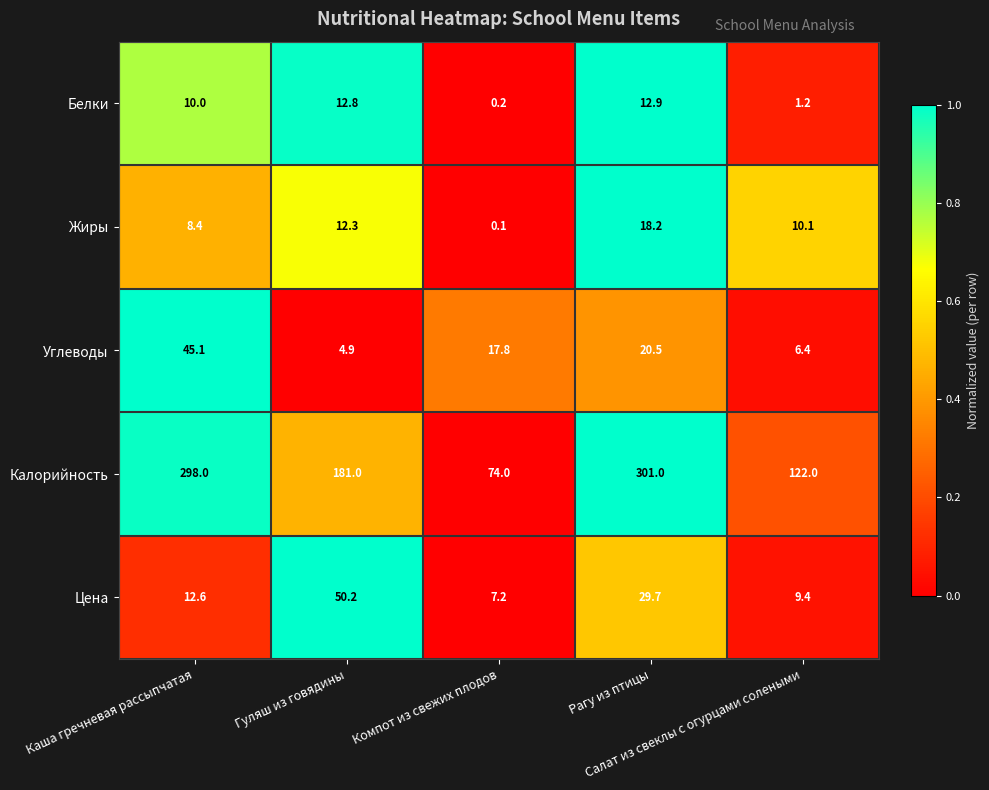

What is the difference between the maximum and minimum values in the Цена series?

43.0